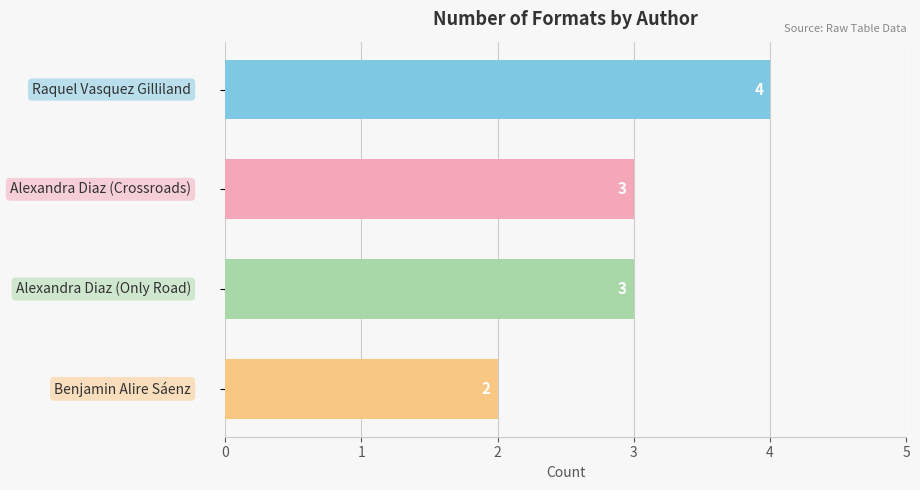

How many values are between 3 and 4?

3